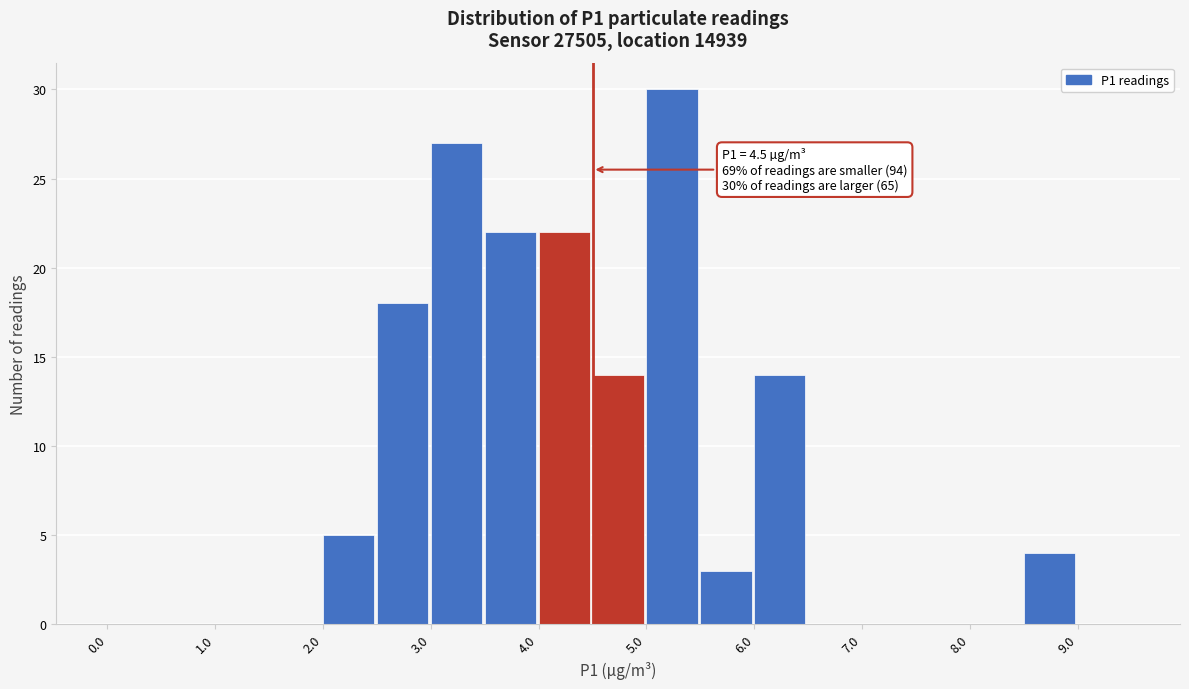

Which range on the x-axis has the tallest bar?

5.0 to 5.5